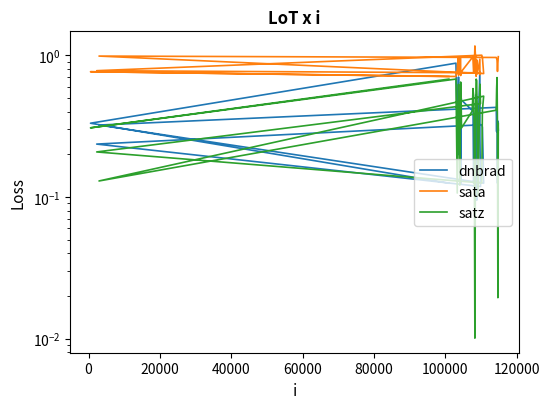

What value does the satz series have at 60000?

0.5